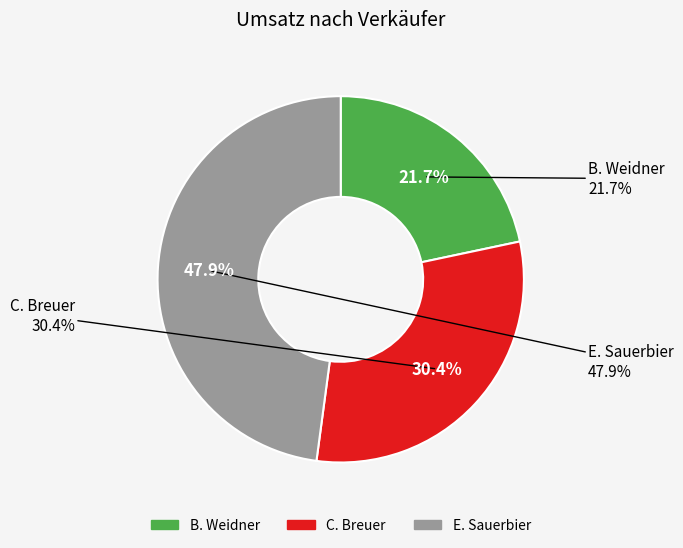

To the nearest percent, what is the average slice percentage?

33%